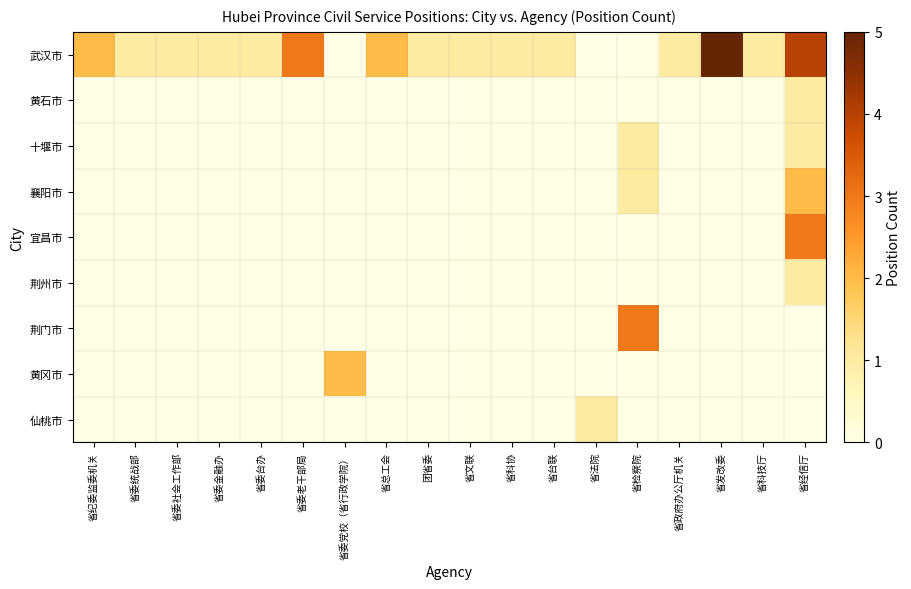

Reading right to left, list all the values displayed in this chart.

武汉市: 省经信厅=4	省科技厅=1	省发改委=5	省政府办公厅机关=1	省检察院=0	省法院=0	省台联=1	省科协=1	省文联=1	团省委=1	省总工会=2	省委党校（省行政学院）=0	省委老干部局=3	省委台办=1	省委金融办=1	省委社会工作部=1	省委统战部=1	省纪委监委机关=2
黄石市: 省经信厅=1	省科技厅=0	省发改委=0	省政府办公厅机关=0	省检察院=0	省法院=0	省台联=0	省科协=0	省文联=0	团省委=0	省总工会=0	省委党校（省行政学院）=0	省委老干部局=0	省委台办=0	省委金融办=0	省委社会工作部=0	省委统战部=0	省纪委监委机关=0
十堰市: 省经信厅=1	省科技厅=0	省发改委=0	省政府办公厅机关=0	省检察院=1	省法院=0	省台联=0	省科协=0	省文联=0	团省委=0	省总工会=0	省委党校（省行政学院）=0	省委老干部局=0	省委台办=0	省委金融办=0	省委社会工作部=0	省委统战部=0	省纪委监委机关=0
襄阳市: 省经信厅=2	省科技厅=0	省发改委=0	省政府办公厅机关=0	省检察院=1	省法院=0	省台联=0	省科协=0	省文联=0	团省委=0	省总工会=0	省委党校（省行政学院）=0	省委老干部局=0	省委台办=0	省委金融办=0	省委社会工作部=0	省委统战部=0	省纪委监委机关=0
宜昌市: 省经信厅=3	省科技厅=0	省发改委=0	省政府办公厅机关=0	省检察院=0	省法院=0	省台联=0	省科协=0	省文联=0	团省委=0	省总工会=0	省委党校（省行政学院）=0	省委老干部局=0	省委台办=0	省委金融办=0	省委社会工作部=0	省委统战部=0	省纪委监委机关=0
荆州市: 省经信厅=1	省科技厅=0	省发改委=0	省政府办公厅机关=0	省检察院=0	省法院=0	省台联=0	省科协=0	省文联=0	团省委=0	省总工会=0	省委党校（省行政学院）=0	省委老干部局=0	省委台办=0	省委金融办=0	省委社会工作部=0	省委统战部=0	省纪委监委机关=0
荆门市: 省经信厅=0	省科技厅=0	省发改委=0	省政府办公厅机关=0	省检察院=3	省法院=0	省台联=0	省科协=0	省文联=0	团省委=0	省总工会=0	省委党校（省行政学院）=0	省委老干部局=0	省委台办=0	省委金融办=0	省委社会工作部=0	省委统战部=0	省纪委监委机关=0
黄冈市: 省经信厅=0	省科技厅=0	省发改委=0	省政府办公厅机关=0	省检察院=0	省法院=0	省台联=0	省科协=0	省文联=0	团省委=0	省总工会=0	省委党校（省行政学院）=2	省委老干部局=0	省委台办=0	省委金融办=0	省委社会工作部=0	省委统战部=0	省纪委监委机关=0
仙桃市: 省经信厅=0	省科技厅=0	省发改委=0	省政府办公厅机关=0	省检察院=0	省法院=1	省台联=0	省科协=0	省文联=0	团省委=0	省总工会=0	省委党校（省行政学院）=0	省委老干部局=0	省委台办=0	省委金融办=0	省委社会工作部=0	省委统战部=0	省纪委监委机关=0